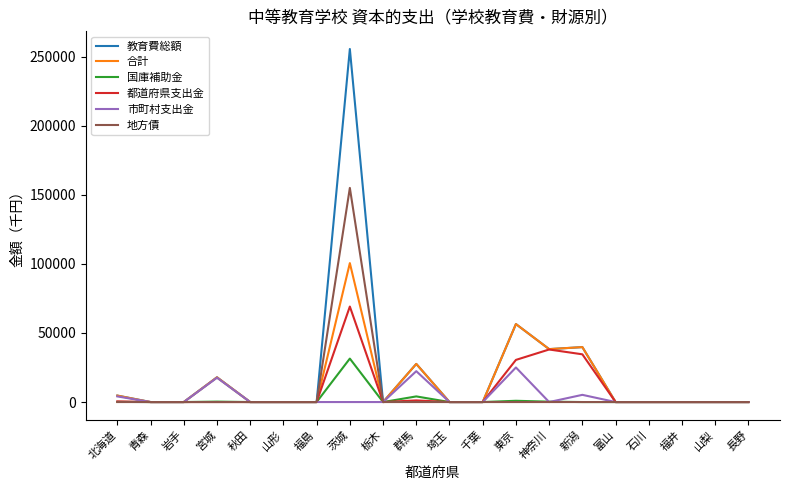

What is the greatest value displayed?

255579